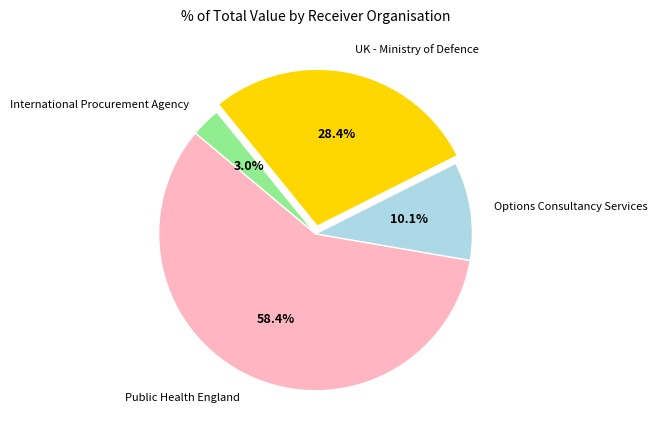

What is the majority slice?

Public Health England